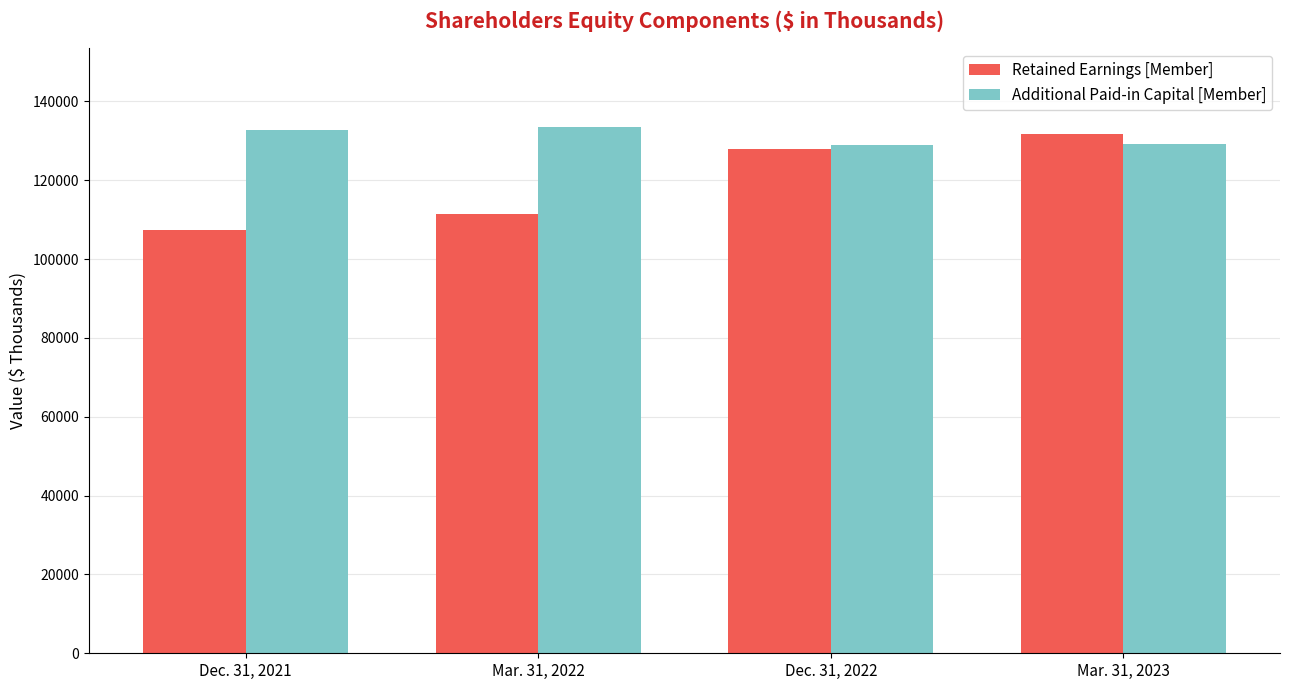

Count the number of data series in this chart.

2